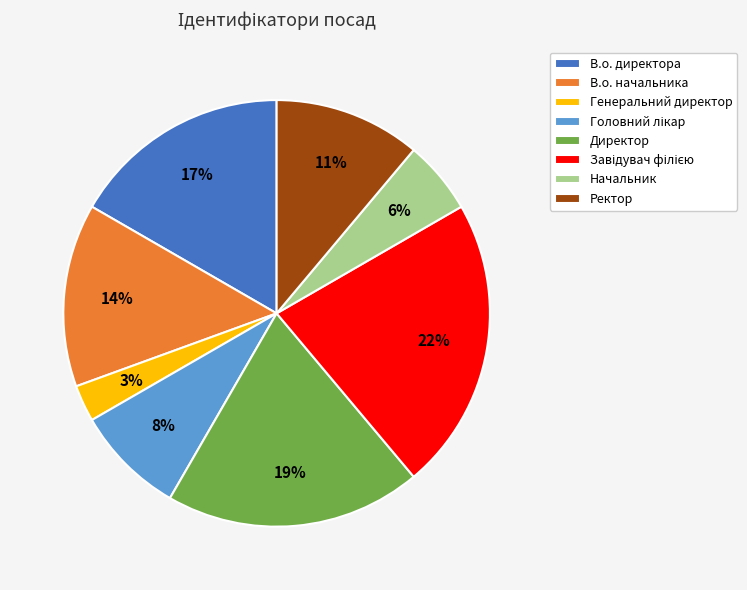

Combined, do В.о. начальника and Директор account for over 50%?

No